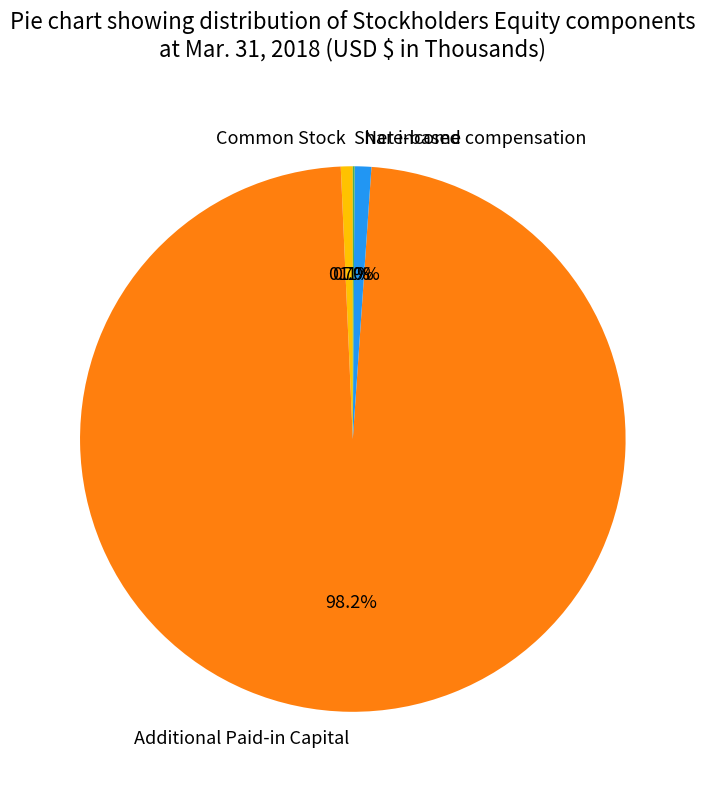

What percentage is the Net income slice, to the nearest percent?

1%